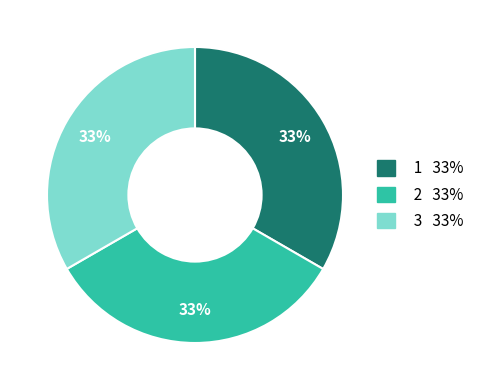

The 2 slice represents 23% of the pie. True or false?

False